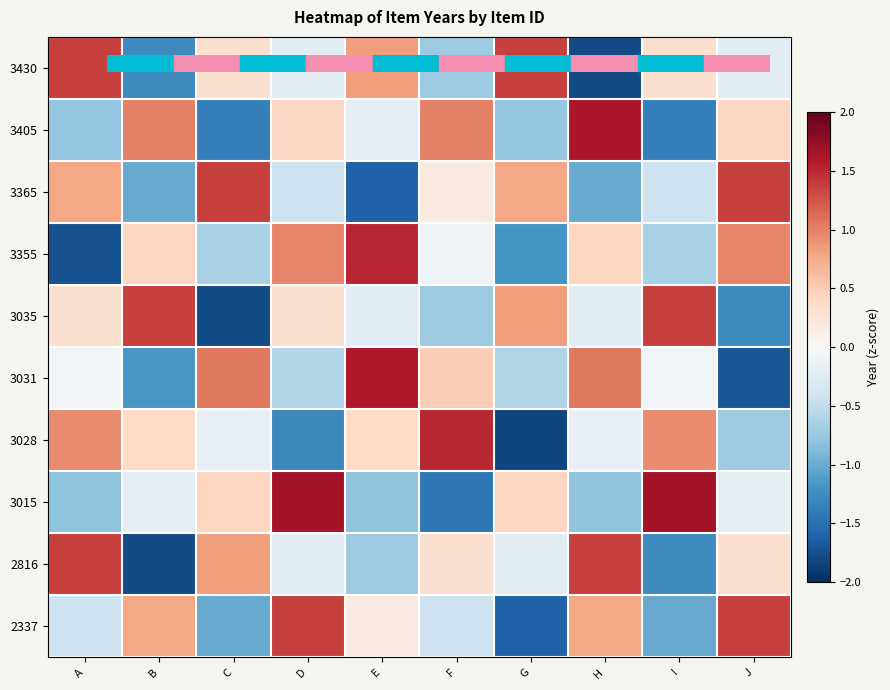

At how many categories does at least one series exceed -1?

10